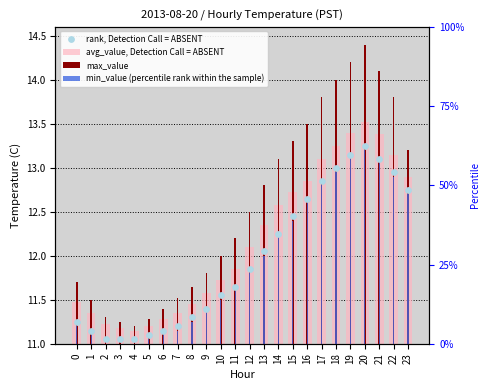

What is the total value across all series at 7?

45.2